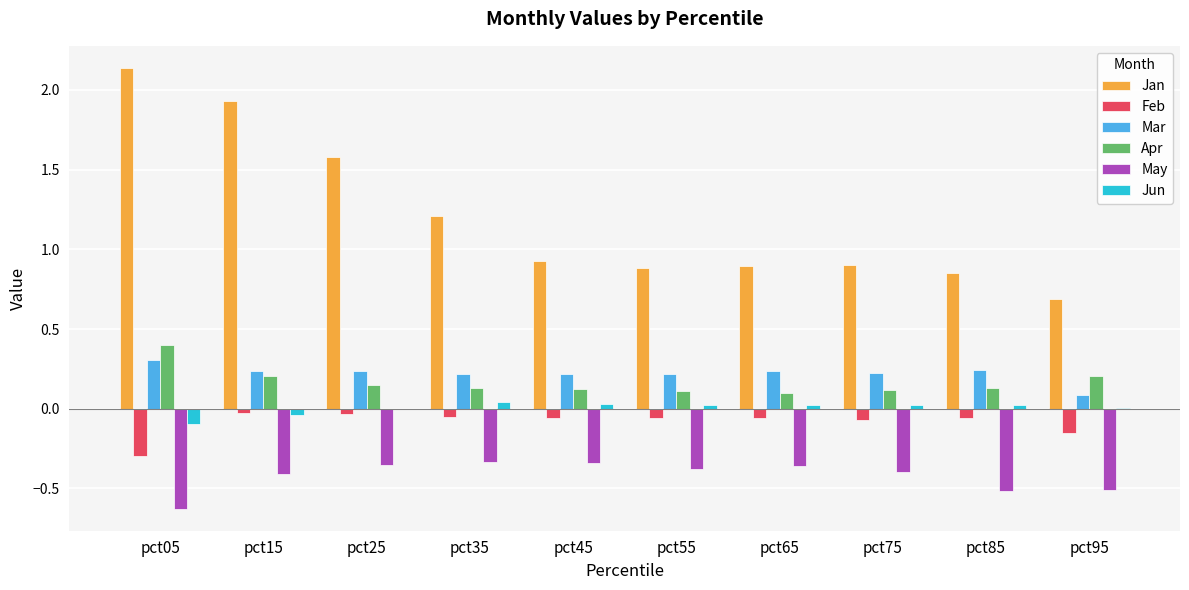

What is the sum of the Mar values at pct65 and pct55?

0.5